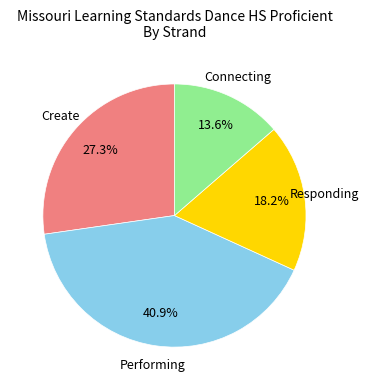

Is there any slice that represents more than half of the pie?

No